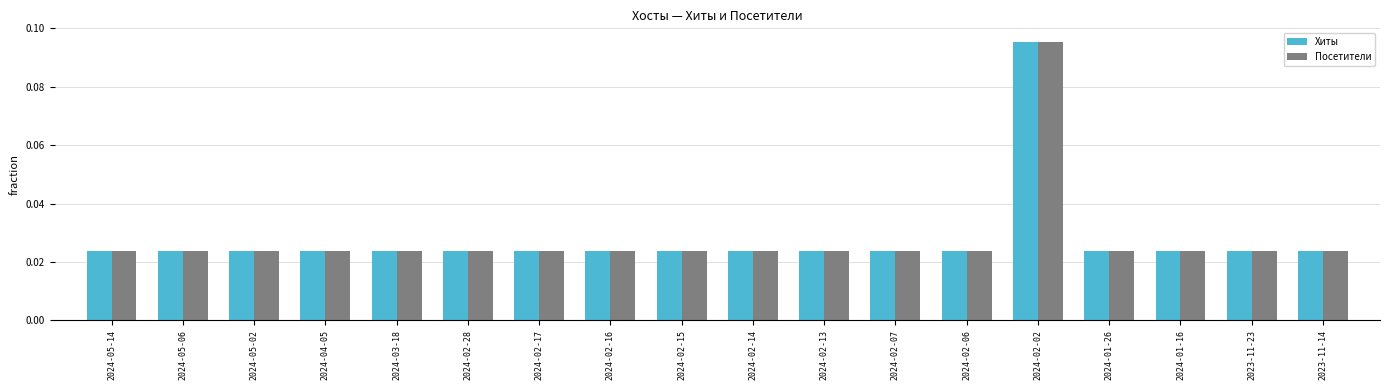

How many Хиты values are between 0 and 1?

18